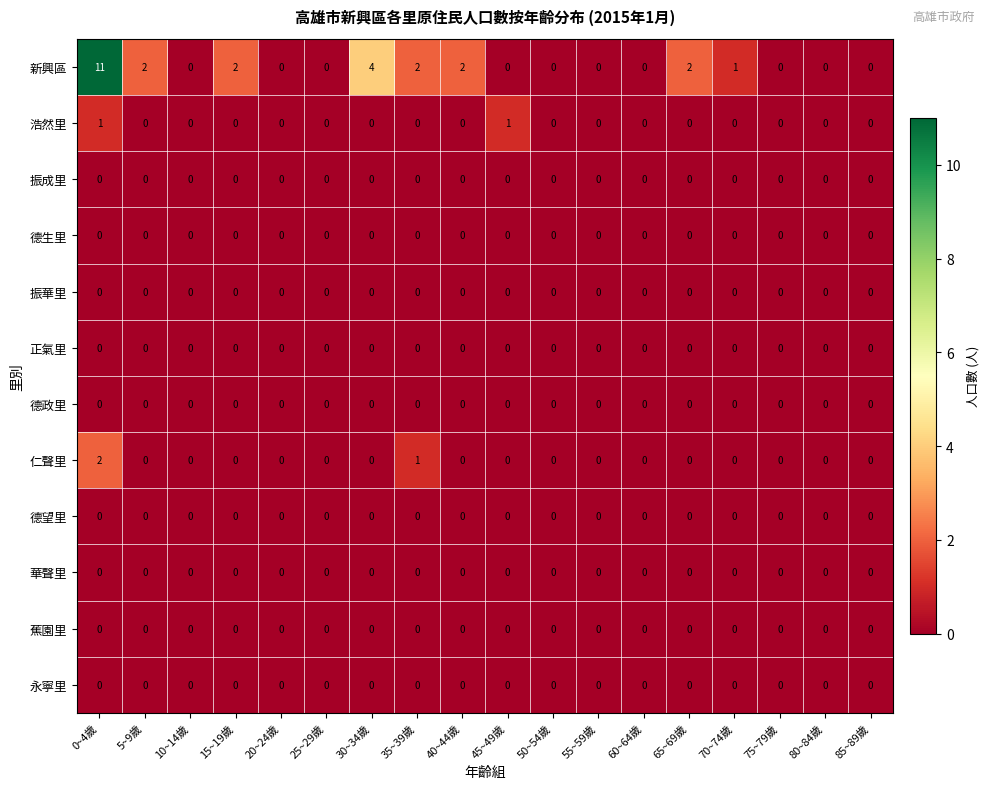

Which series has the largest total across all categories?

新興區